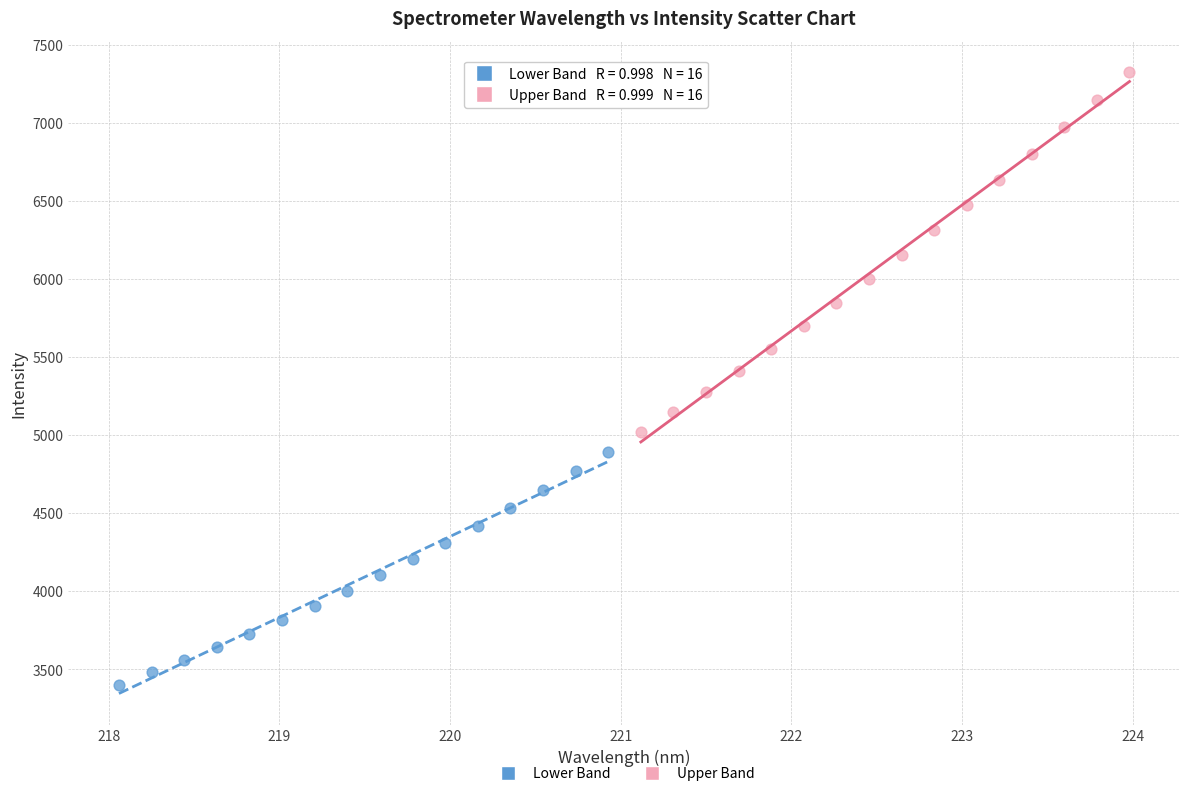

Which series contains the highest Y value?

Upper Band